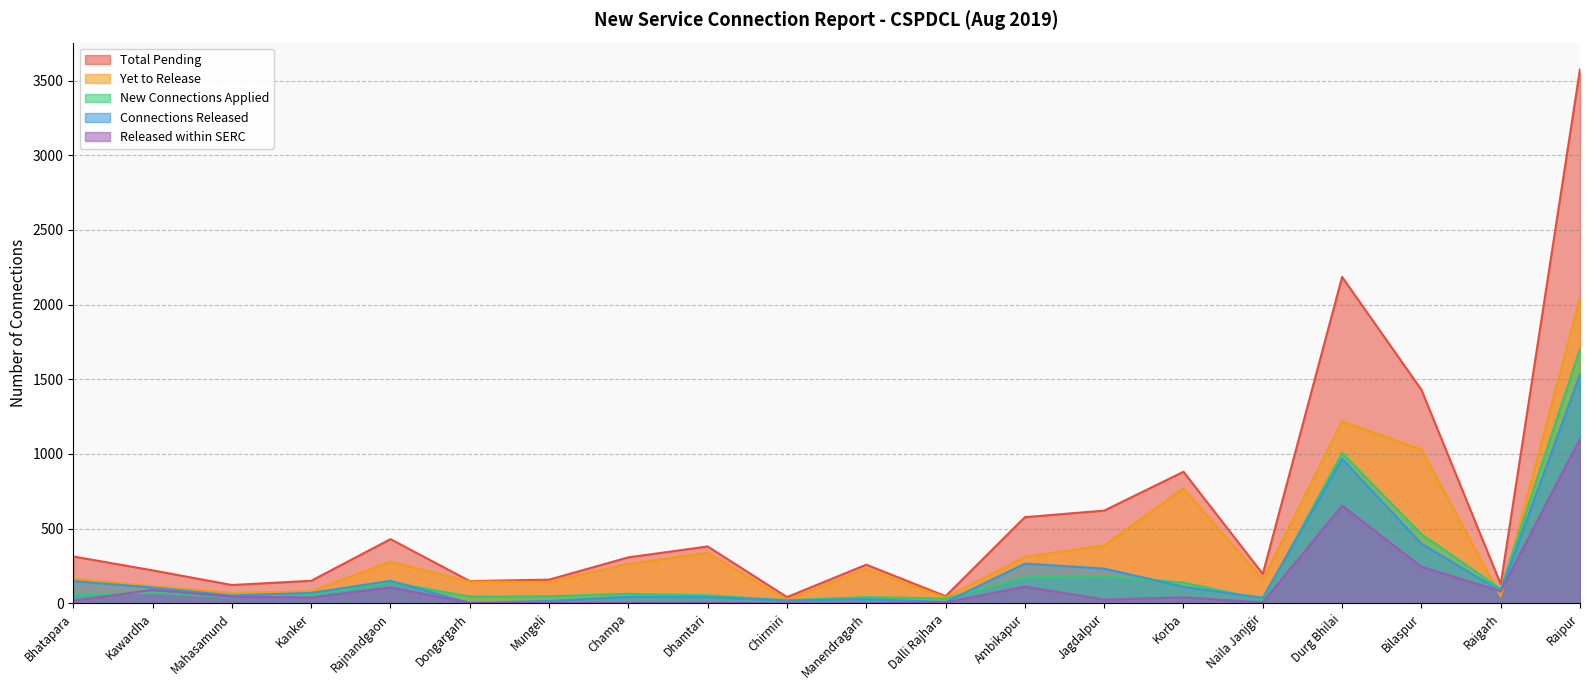

What is the difference between the maximum and minimum values in the Connections Released series?

1529